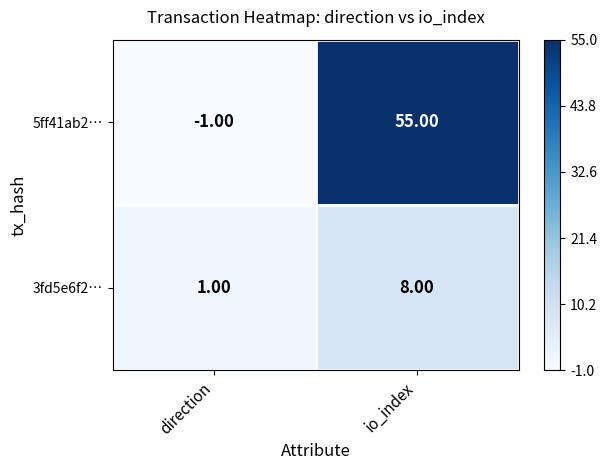

List the labels in order of 3fd5e6f2… value, smallest first.

direction, io_index